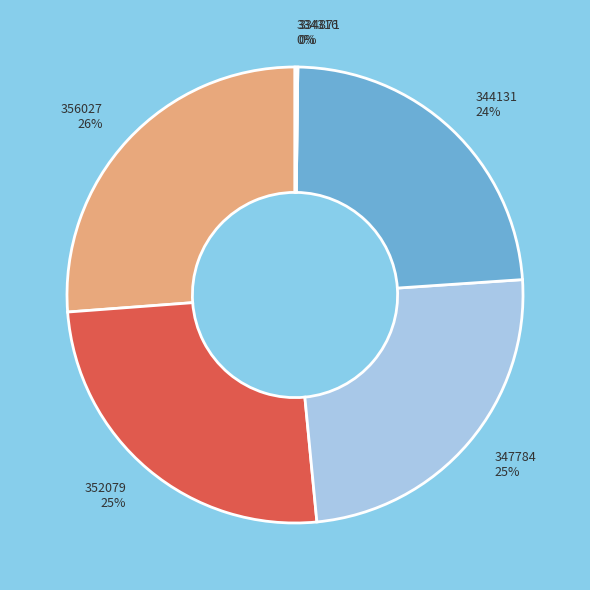

What is the largest slice in the pie chart?

356027